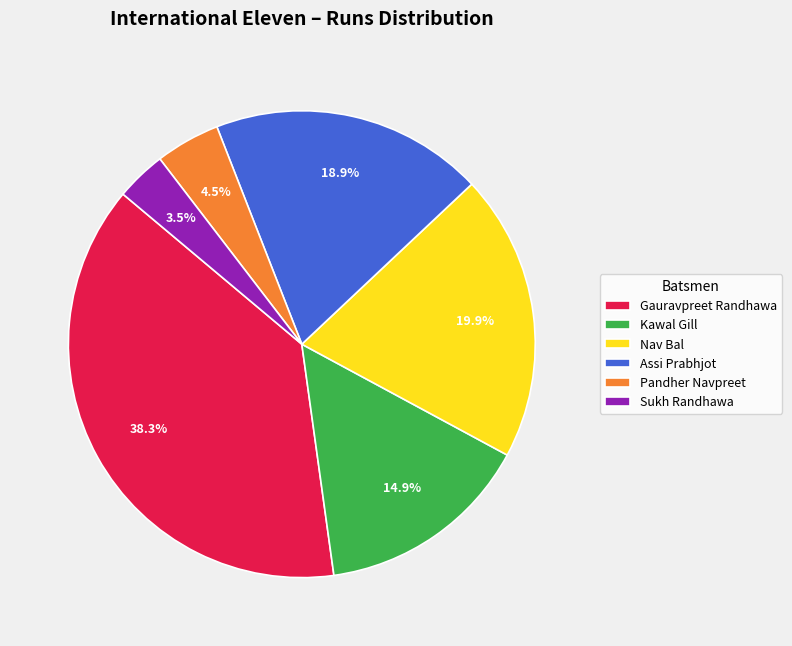

Which slice is the smallest?

Sukh Randhawa